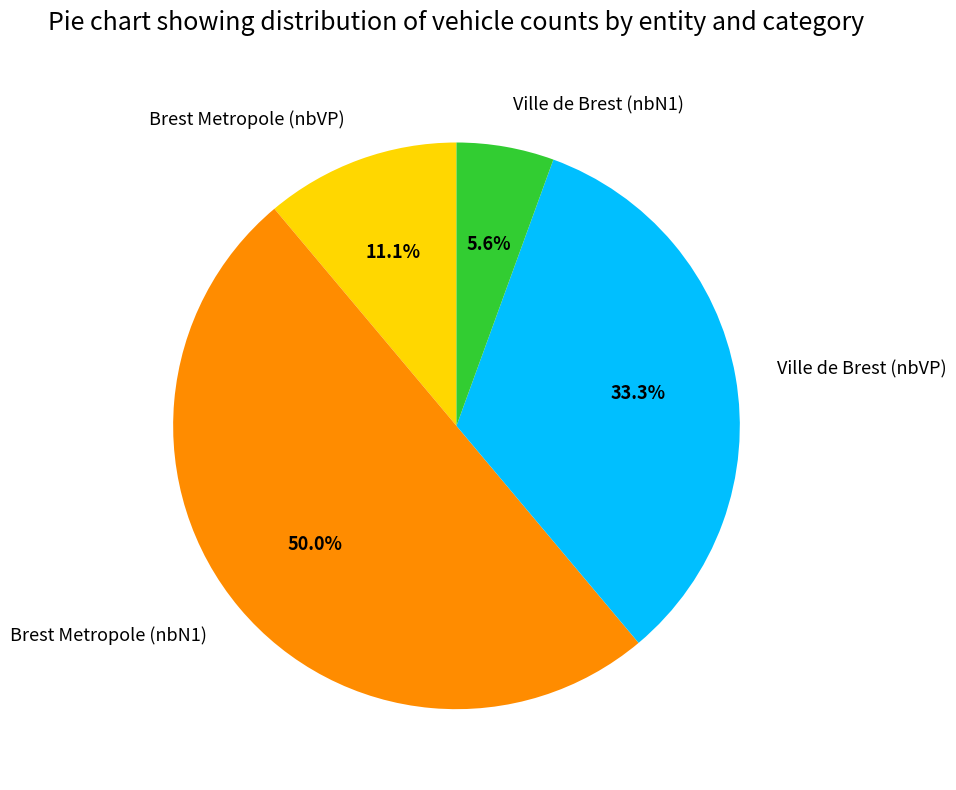

Is Ville de Brest (nbN1) the majority of the pie?

No